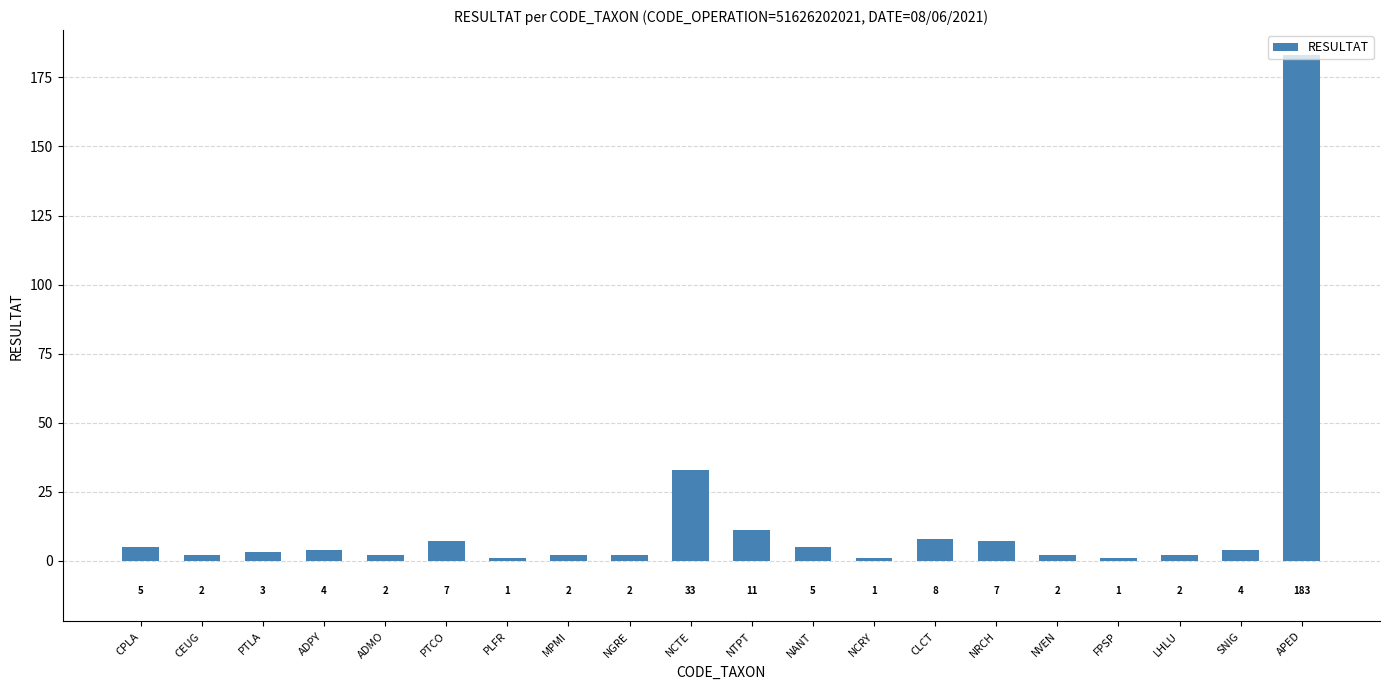

Is it true that the value at APED is 68?

False